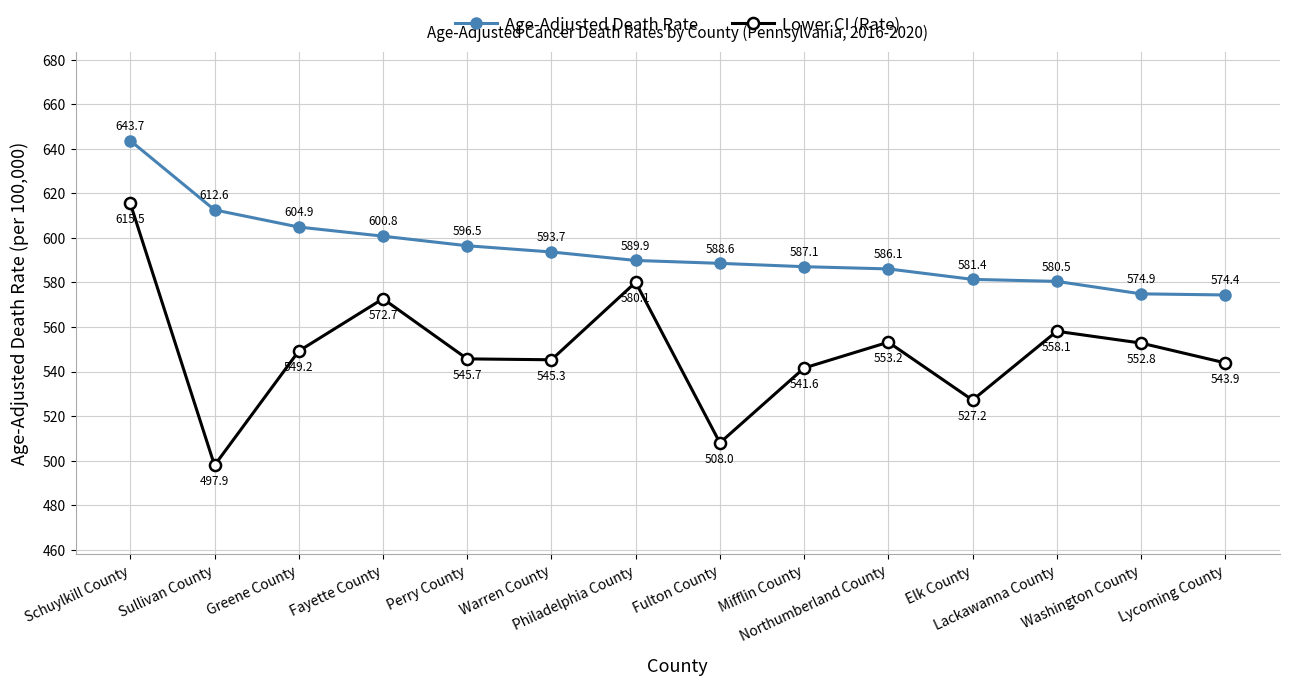

Which series has the largest range (max minus min)?

Lower CI (Rate)